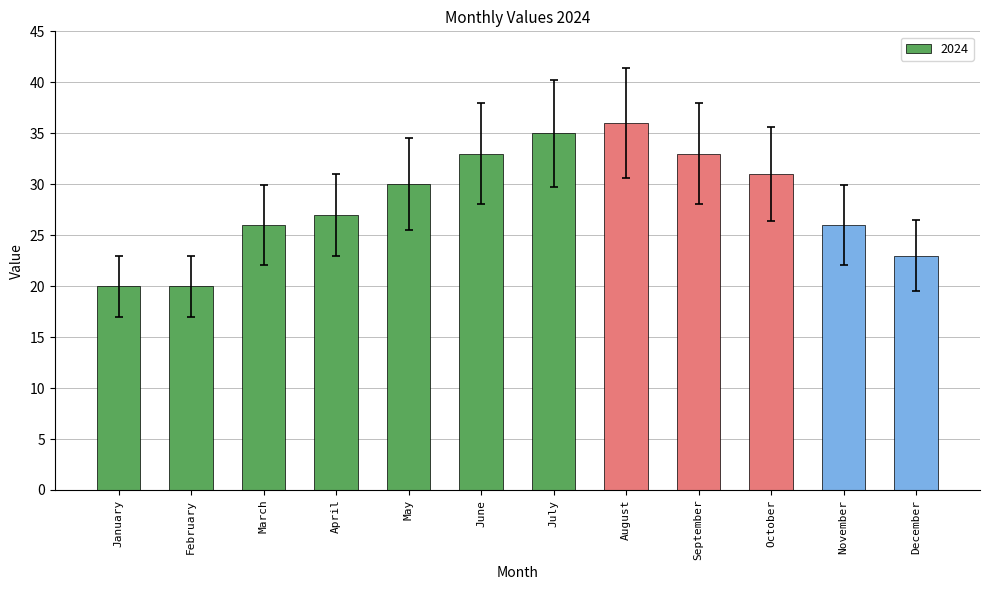

What is the value of the 8th bar from the left?

36